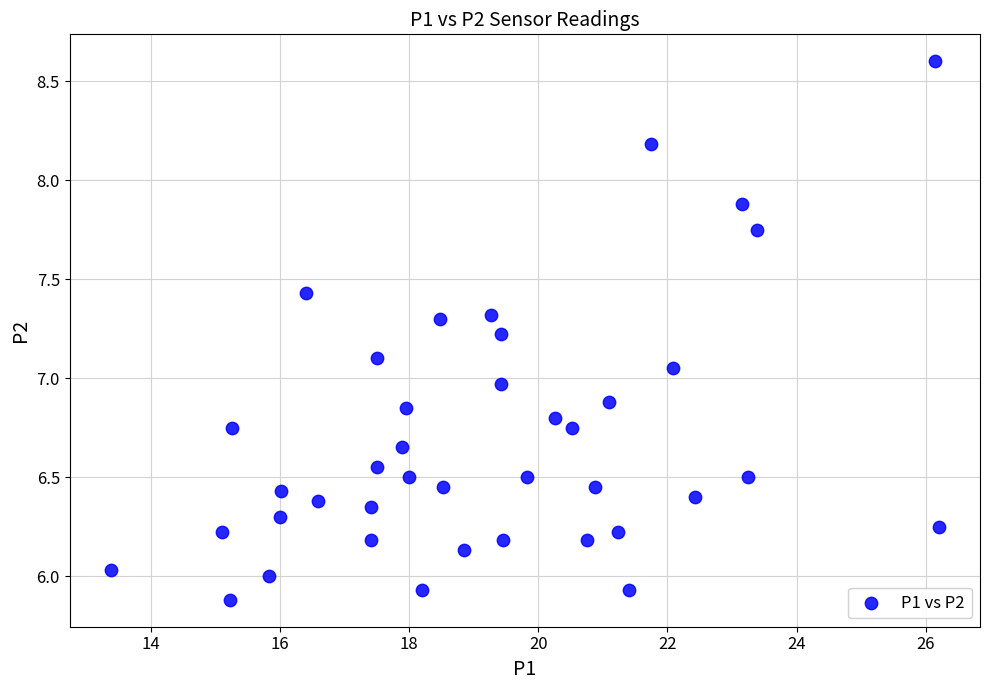

What is the range of X values (max minus min)?

12.8